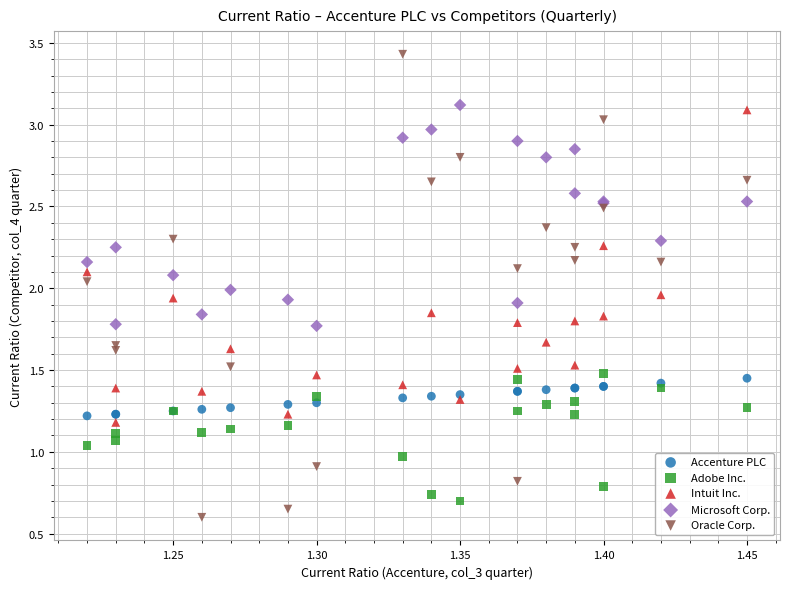

Which series has the widest spread of Y values?

Oracle Corp.